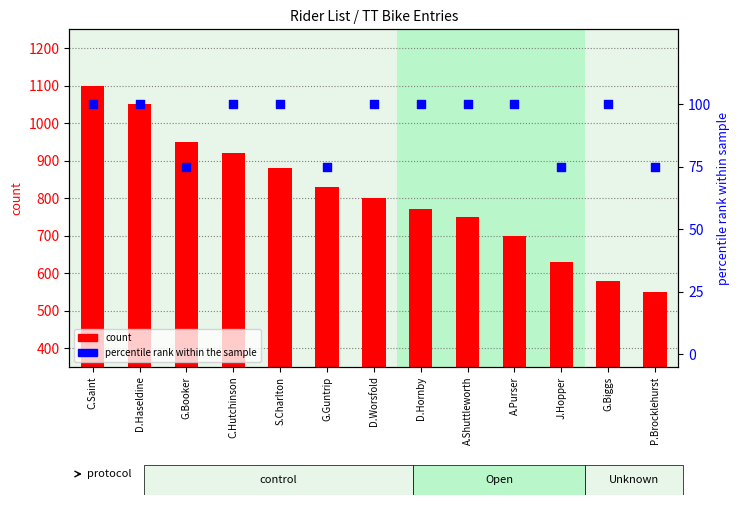

At which category is the sum across all series the highest?

C.Saint